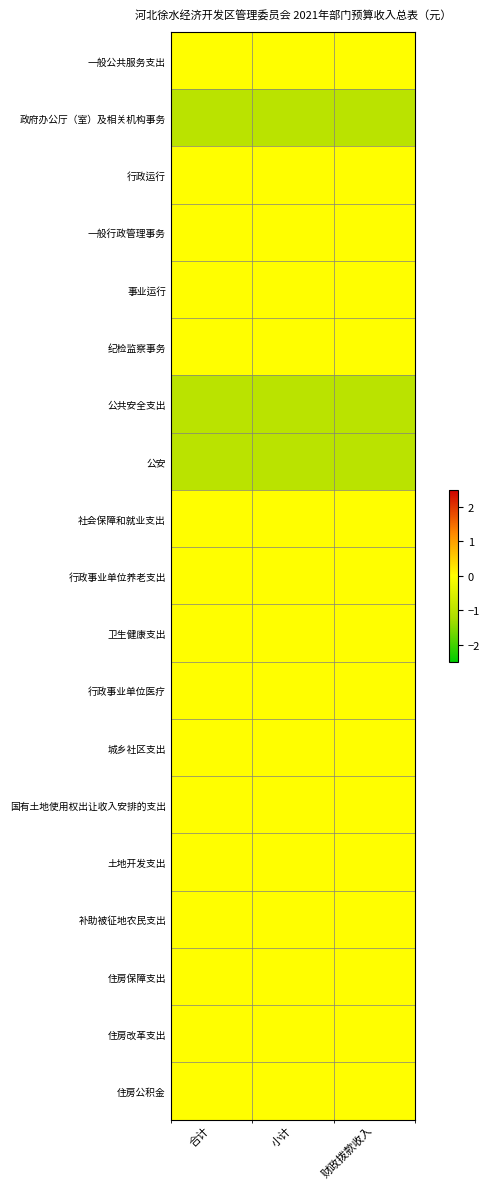

What is the difference between the highest and lowest values at 财政拨款收入?

1